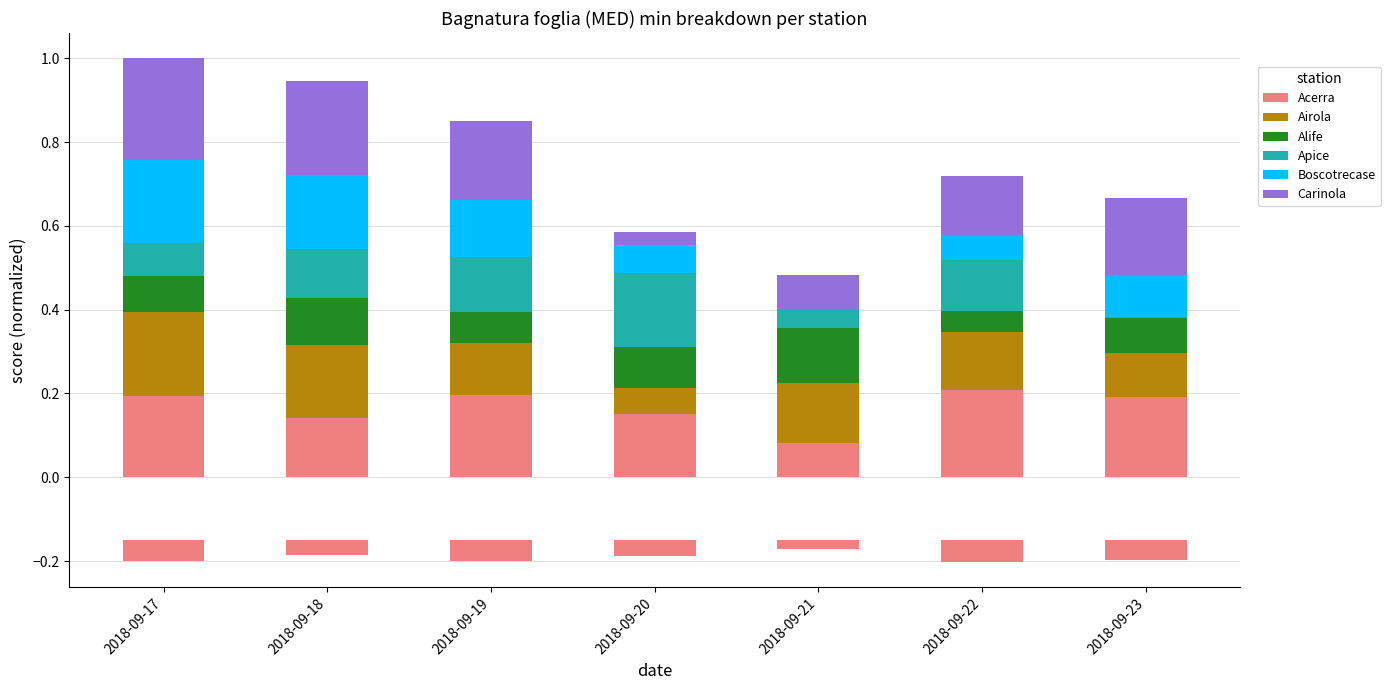

Is the value of Airola at 2018-09-23 greater than the value of Carinola at 2018-09-18?

No